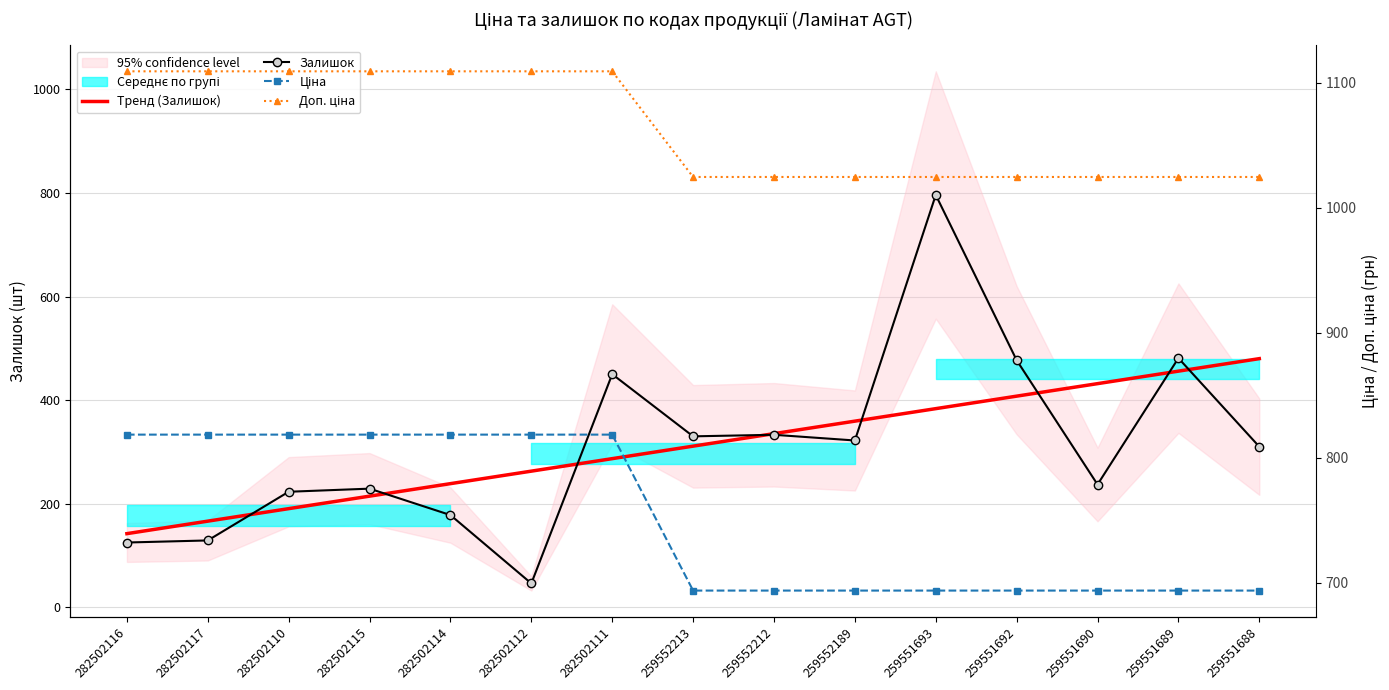

True or false: Тренд (Залишок) has more than 2 points higher than both neighbors.

False